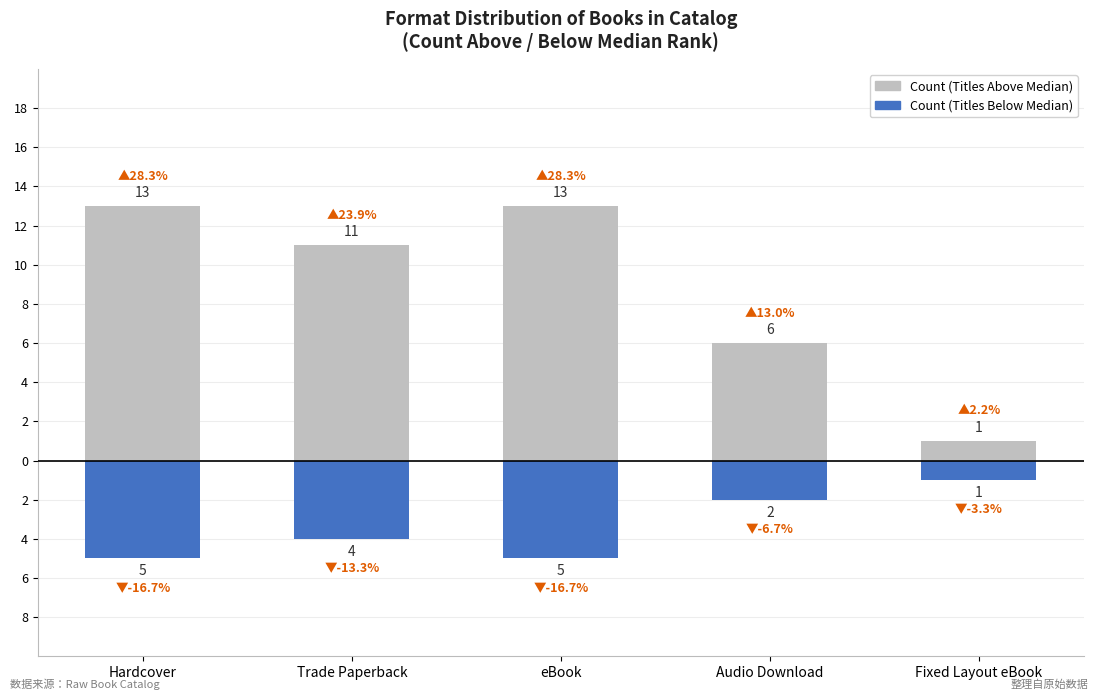

What is the minimum value for Count (Titles Above Median)?

1